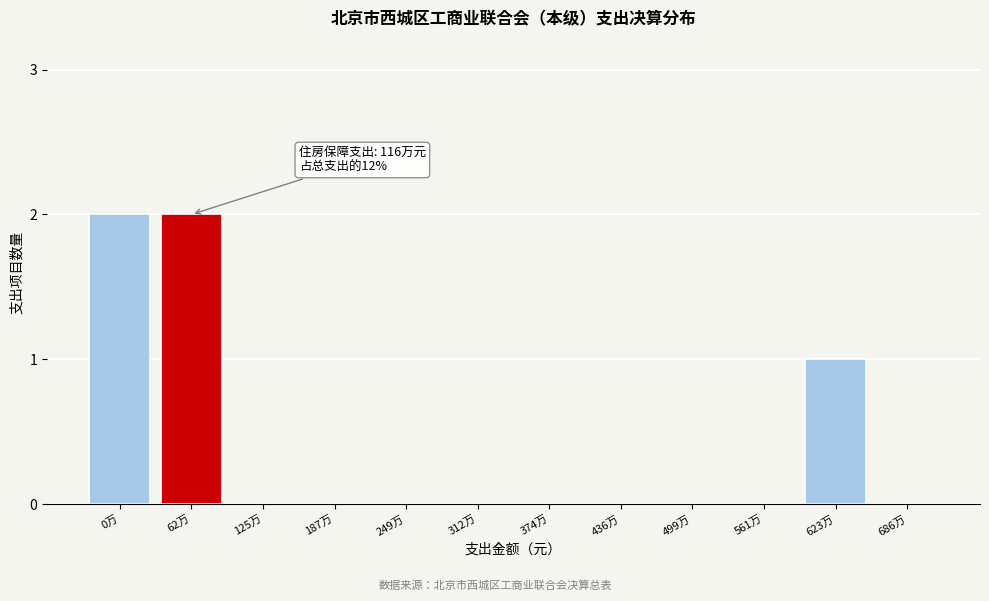

Reading left to right, list all the values displayed in this chart.

0万=2	62万=2	125万=0	187万=0	249万=0	312万=0	374万=0	436万=0	499万=0	561万=0	623万=1	686万=0